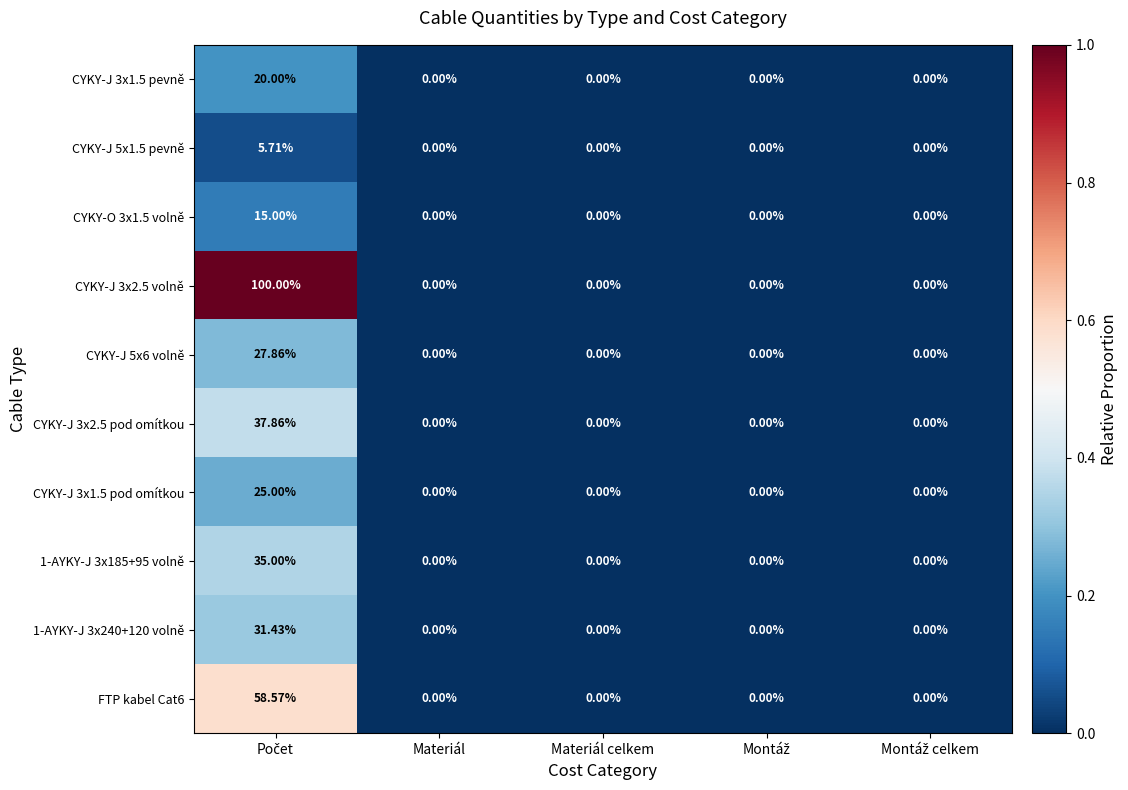

Reading left to right, transcribe all the data shown in this chart.

CYKY-J 3x1.5 pevně: Počet=20.0	Materiál=0.0	Materiál celkem=0.0	Montáž=0.0	Montáž celkem=0.0
CYKY-J 5x1.5 pevně: Počet=5.7	Materiál=0.0	Materiál celkem=0.0	Montáž=0.0	Montáž celkem=0.0
CYKY-O 3x1.5 volně: Počet=15.0	Materiál=0.0	Materiál celkem=0.0	Montáž=0.0	Montáž celkem=0.0
CYKY-J 3x2.5 volně: Počet=100.0	Materiál=0.0	Materiál celkem=0.0	Montáž=0.0	Montáž celkem=0.0
CYKY-J 5x6 volně: Počet=27.9	Materiál=0.0	Materiál celkem=0.0	Montáž=0.0	Montáž celkem=0.0
CYKY-J 3x2.5 pod omítkou: Počet=37.9	Materiál=0.0	Materiál celkem=0.0	Montáž=0.0	Montáž celkem=0.0
CYKY-J 3x1.5 pod omítkou: Počet=25.0	Materiál=0.0	Materiál celkem=0.0	Montáž=0.0	Montáž celkem=0.0
1-AYKY-J 3x185+95 volně: Počet=35.0	Materiál=0.0	Materiál celkem=0.0	Montáž=0.0	Montáž celkem=0.0
1-AYKY-J 3x240+120 volně: Počet=31.4	Materiál=0.0	Materiál celkem=0.0	Montáž=0.0	Montáž celkem=0.0
FTP kabel Cat6: Počet=58.6	Materiál=0.0	Materiál celkem=0.0	Montáž=0.0	Montáž celkem=0.0